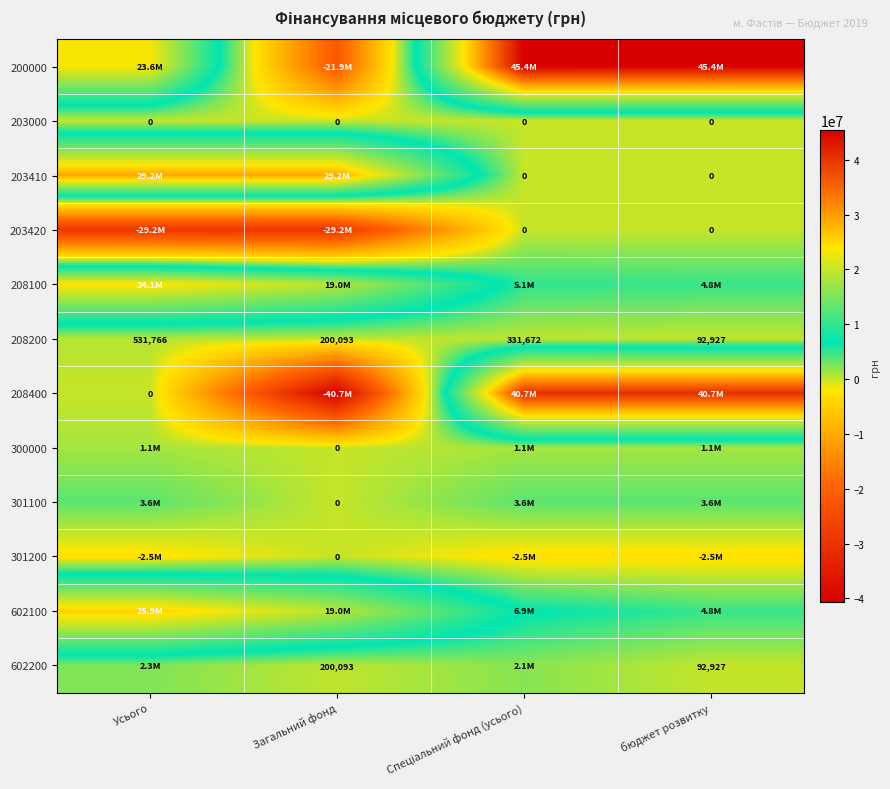

At which label does 208200 first exceed 331672?

Усього